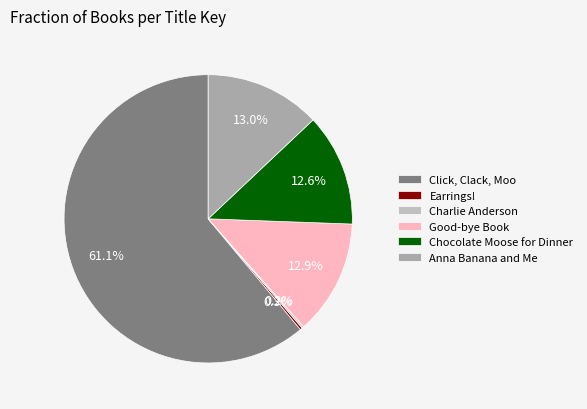

How many slices are in this pie chart?

6